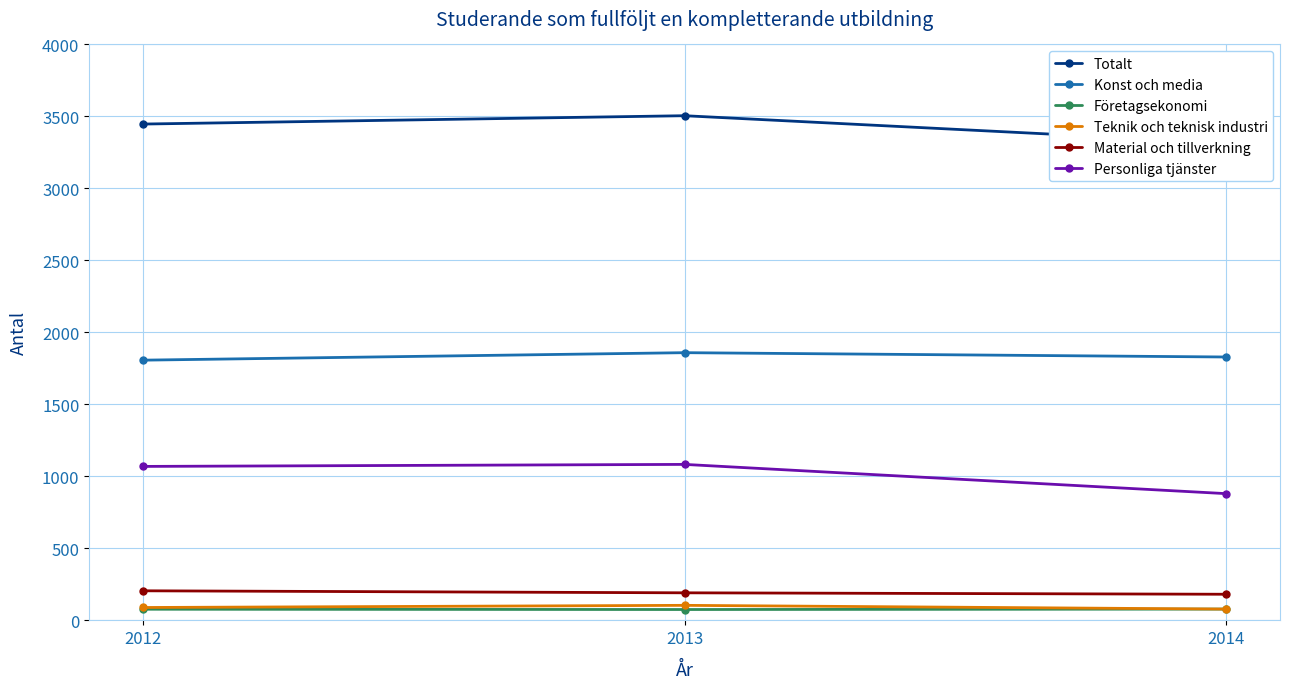

What are all the series names shown in the legend?

Totalt, Konst och media, Företagsekonomi, Teknik och teknisk industri, Material och tillverkning, Personliga tjänster